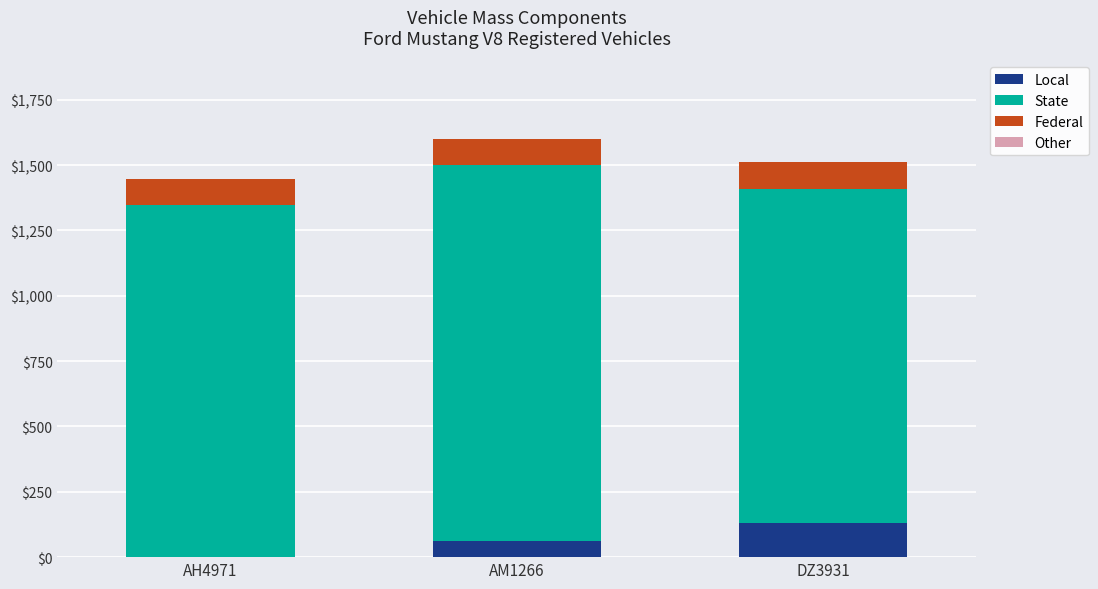

At which label does Local reach its peak?

DZ3931